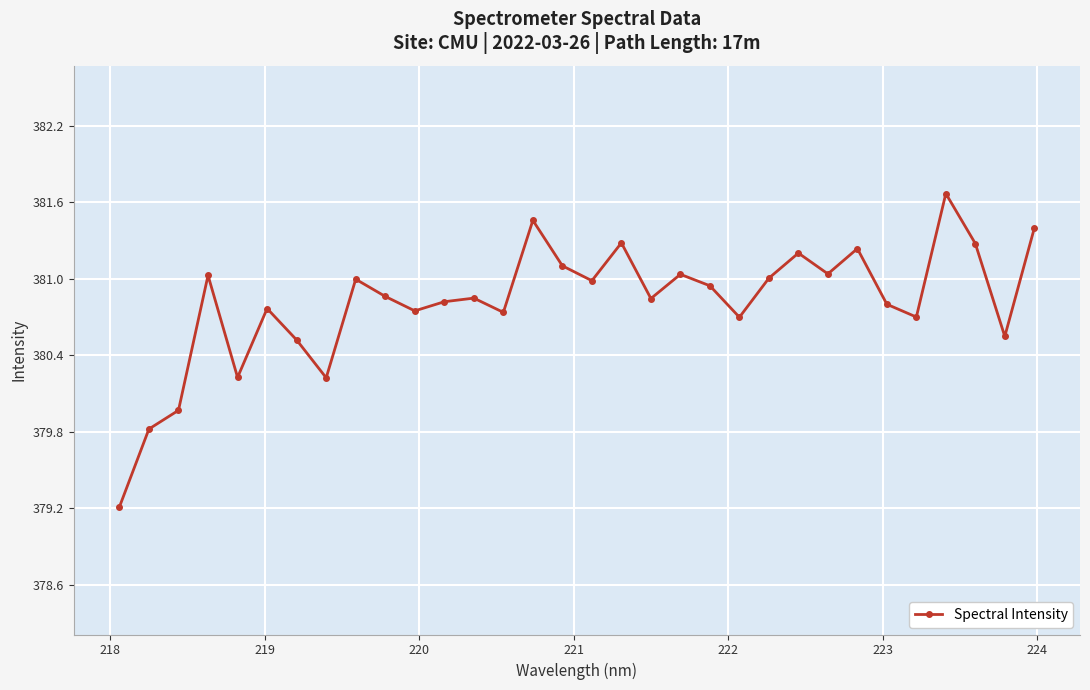

How many interior local peaks (higher than both neighbors) does the data have?

10